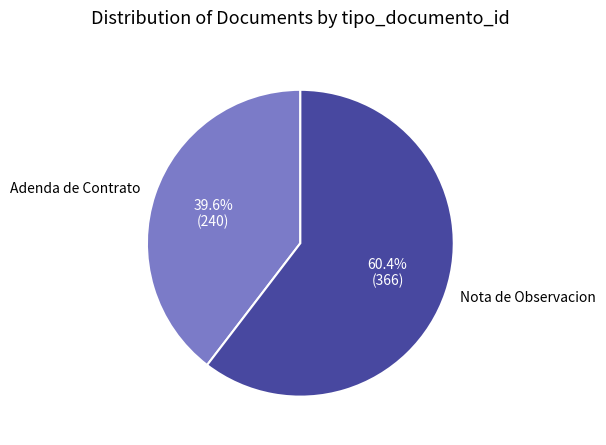

Is it true that Adenda de Contrato is 52% of the pie?

False